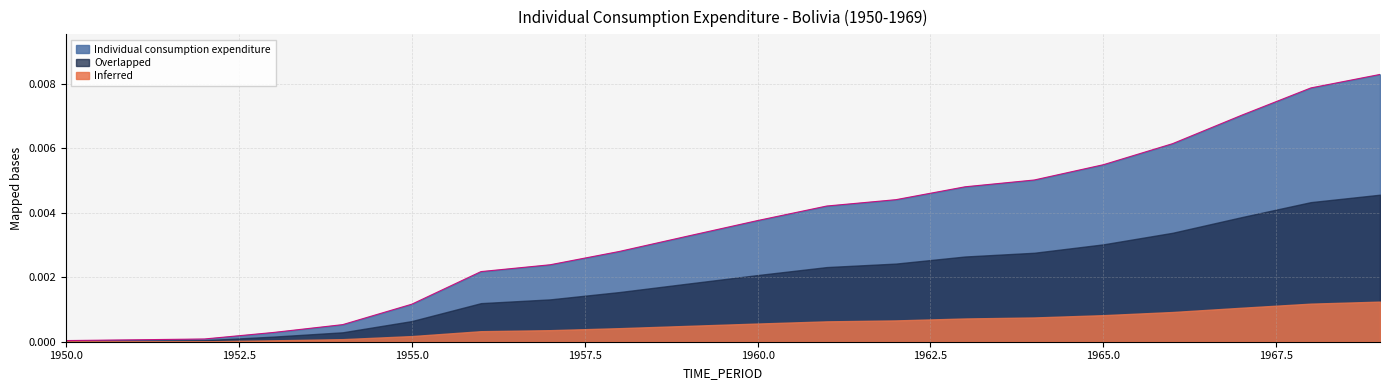

Rank the categories by value from lowest to highest.

1950, 1951, 1952, 1953, 1954, 1955, 1956, 1957, 1958, 1959, 1960, 1961, 1962, 1963, 1964, 1965, 1966, 1967, 1968, 1969